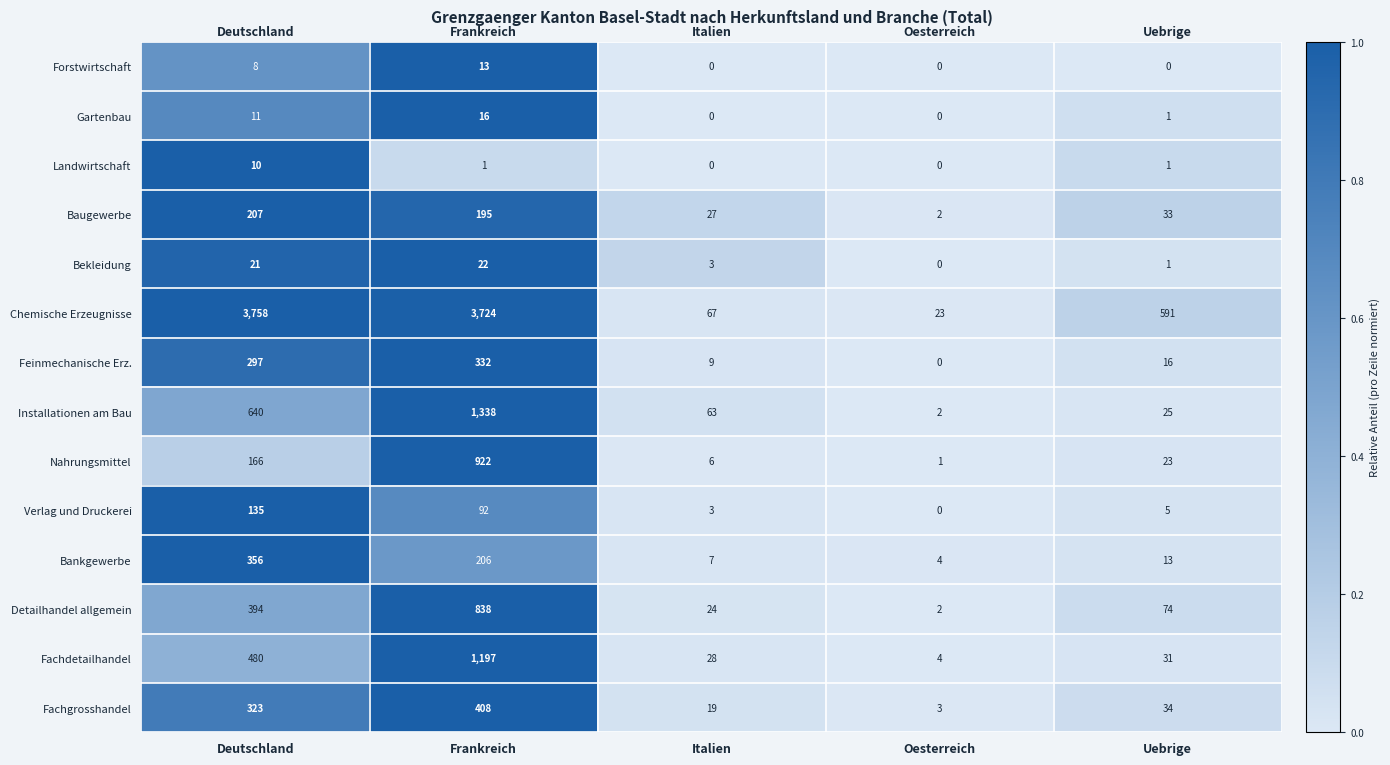

How many series are shown in this chart?

14